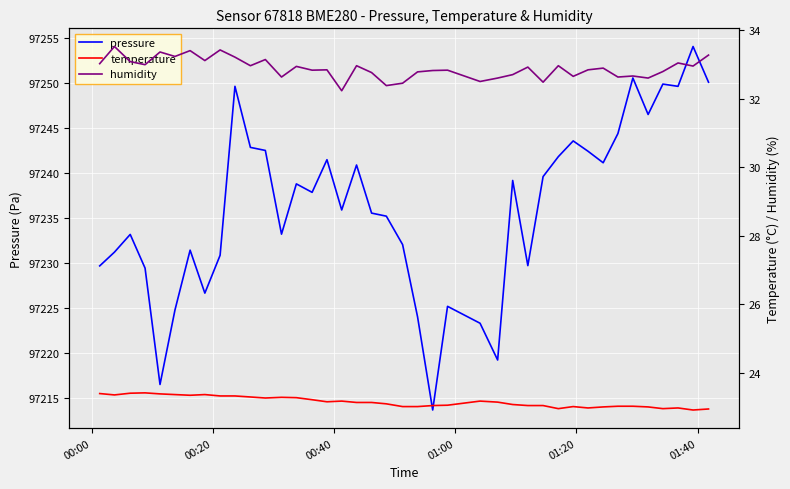

Is it true that temperature equals 6.2 at 01:40?

False